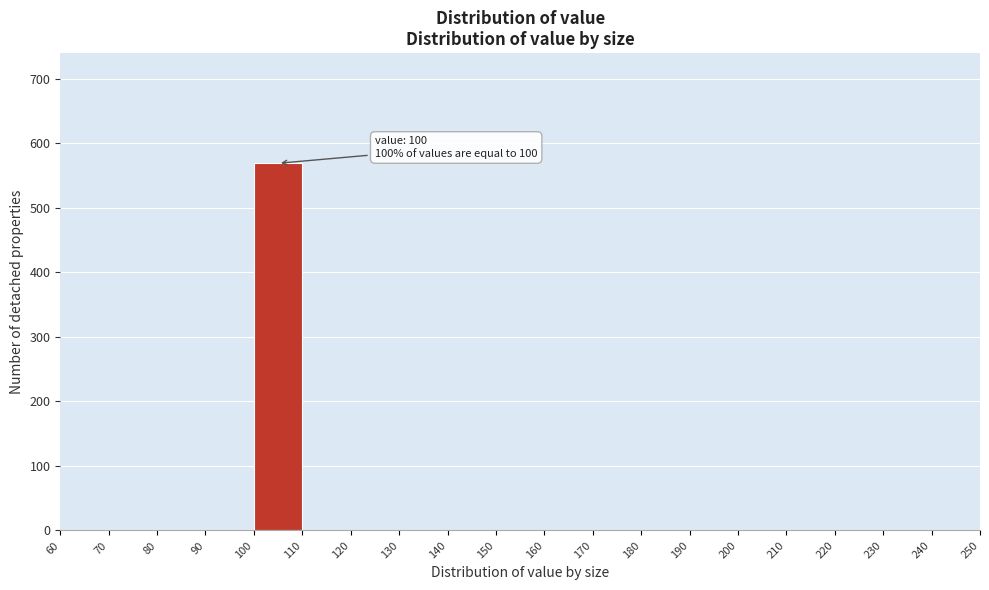

Which range on the x-axis has the tallest bar?

100 to 110